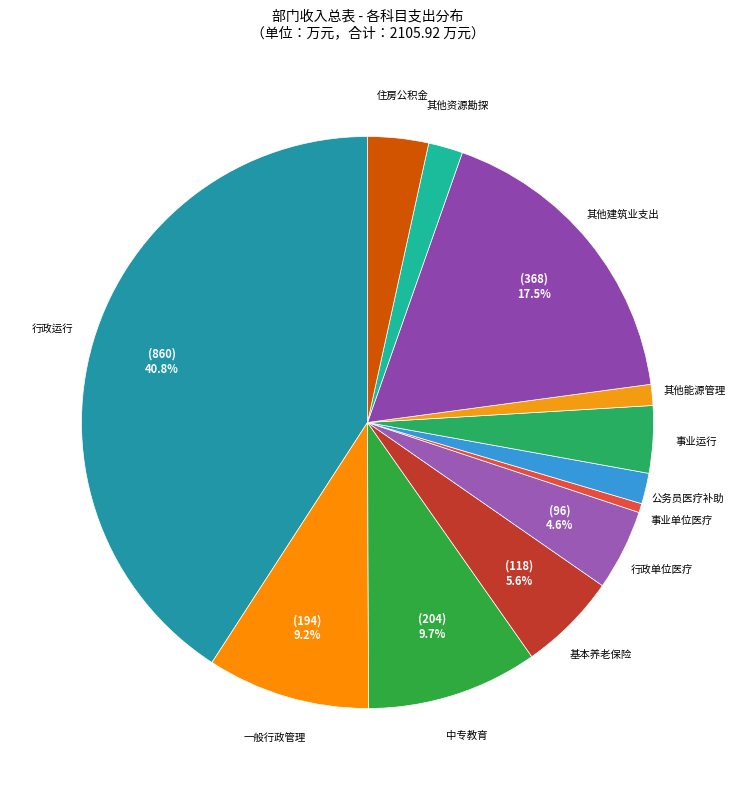

How many slices are in this pie chart?

12